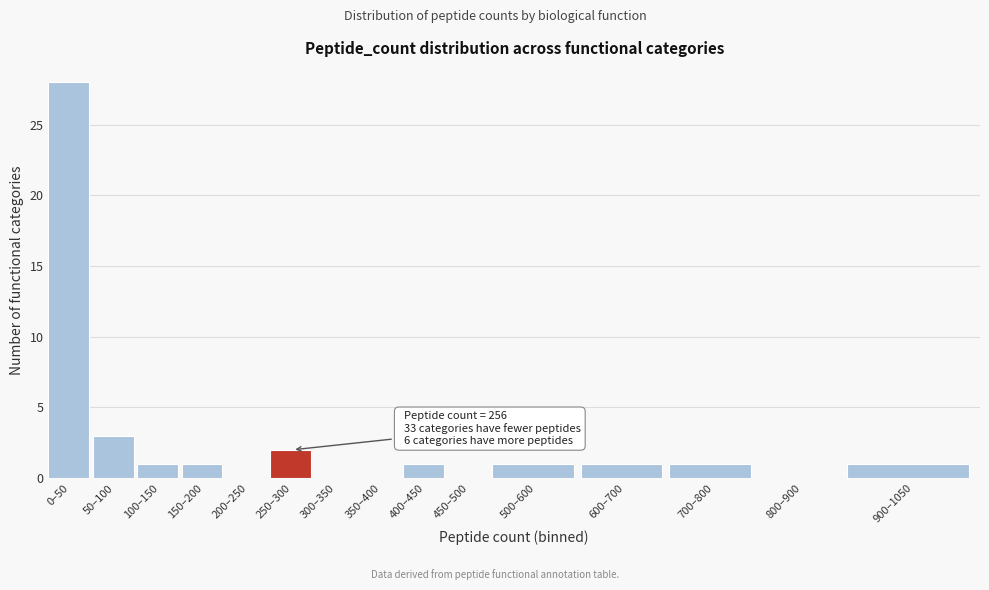

Reading right to left, list all the values displayed in this chart.

900–1050=1	800–900=0	700–800=1	600–700=1	500–600=1	450–500=0	400–450=1	350–400=0	300–350=0	250–300=2	200–250=0	150–200=1	100–150=1	50–100=3	0–50=28